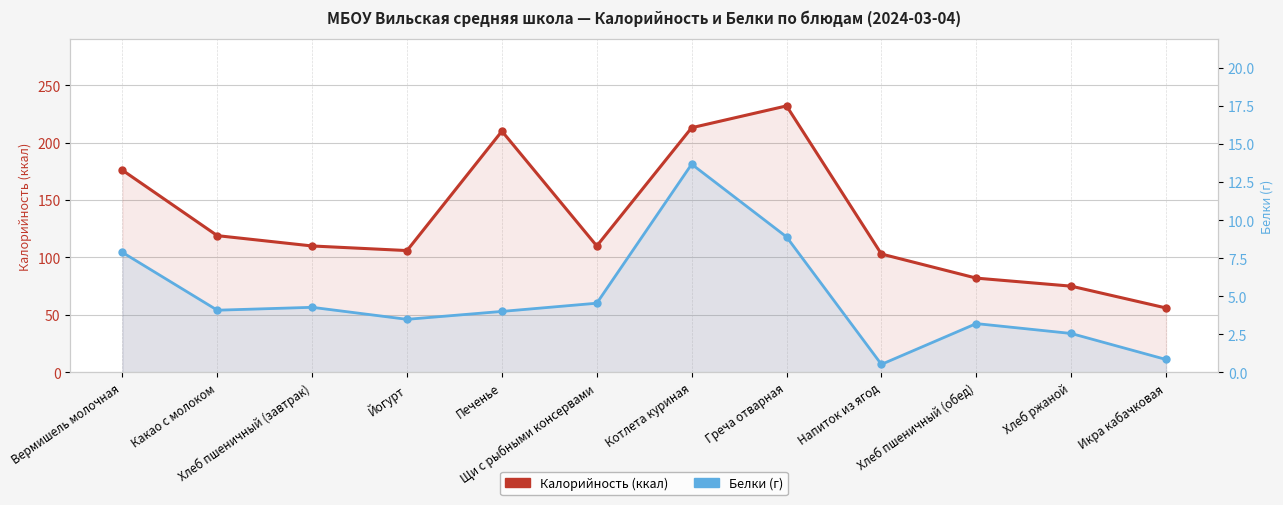

True or false: Белки (г) and Калорийность (ккал) intersect in this chart.

False